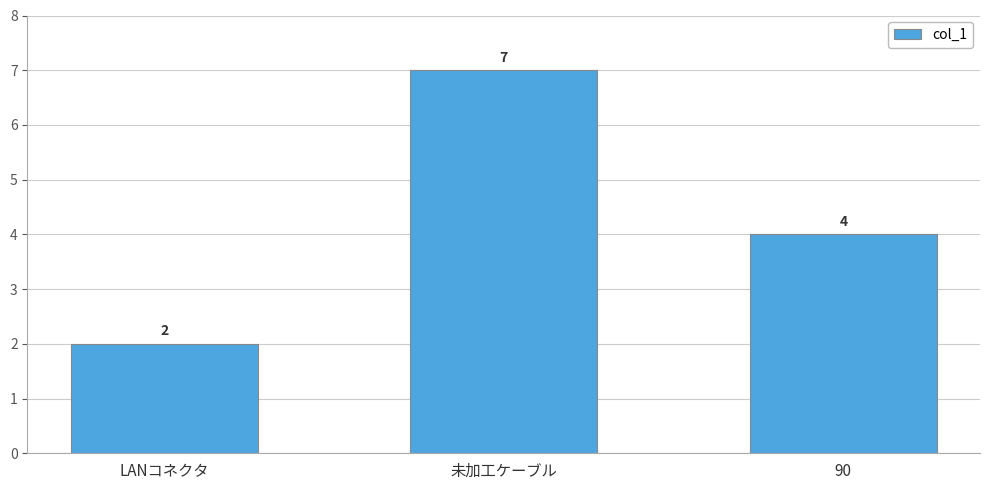

Does the chart contain stacked bars?

No